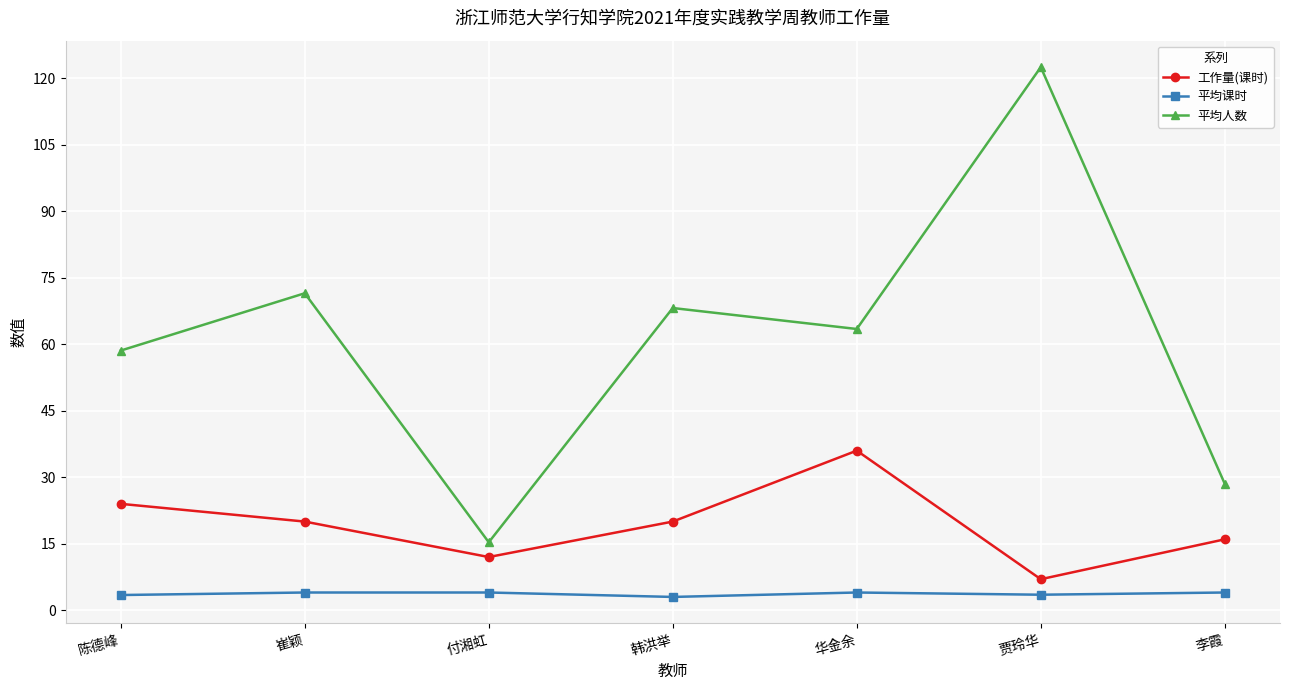

Rank the series by their maximum value, from lowest to highest.

平均课时, 工作量(课时), 平均人数